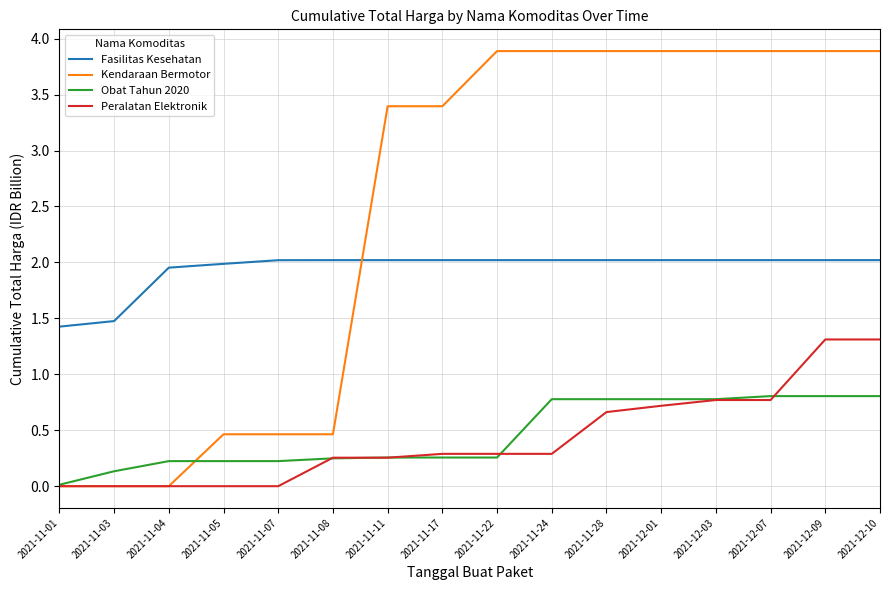

List the series in order of their peak value, highest first.

Kendaraan Bermotor, Fasilitas Kesehatan, Peralatan Elektronik, Obat Tahun 2020